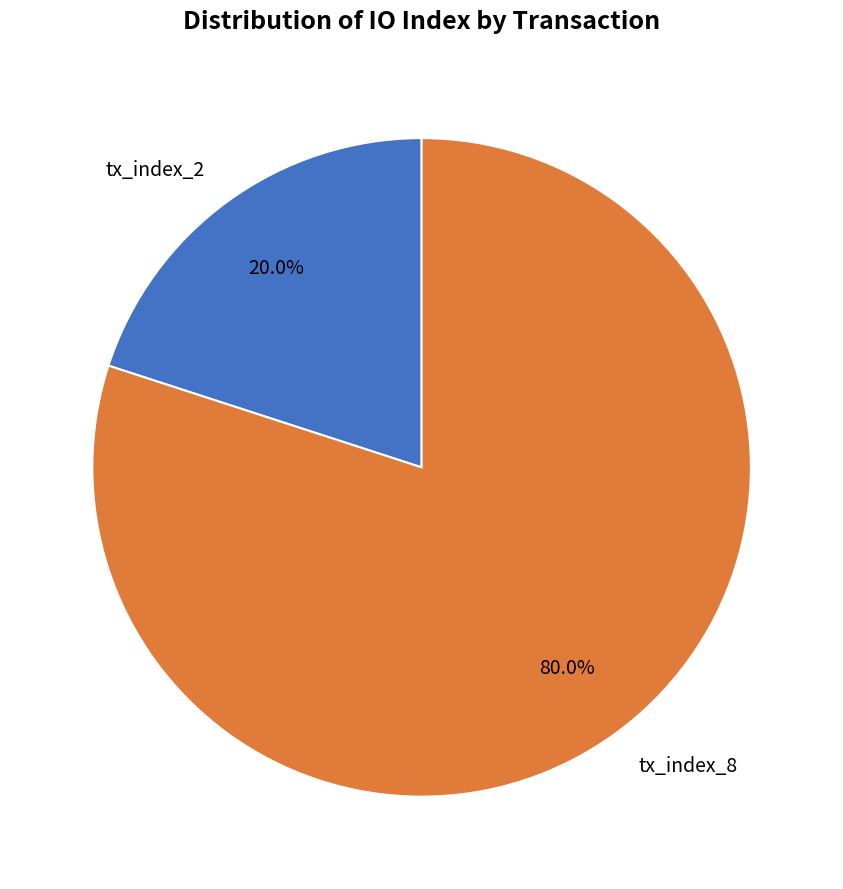

What percentage do tx_index_8 and tx_index_2 together represent?

100.0%